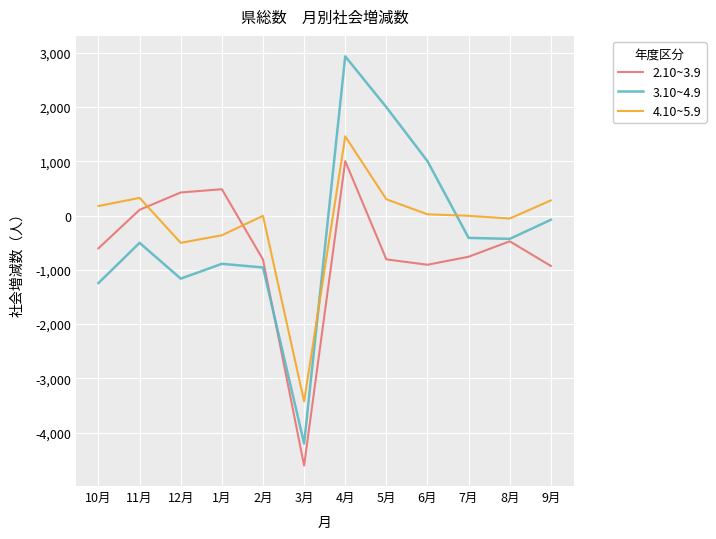

What are all the series names shown in the legend?

2.10~3.9, 3.10~4.9, 4.10~5.9